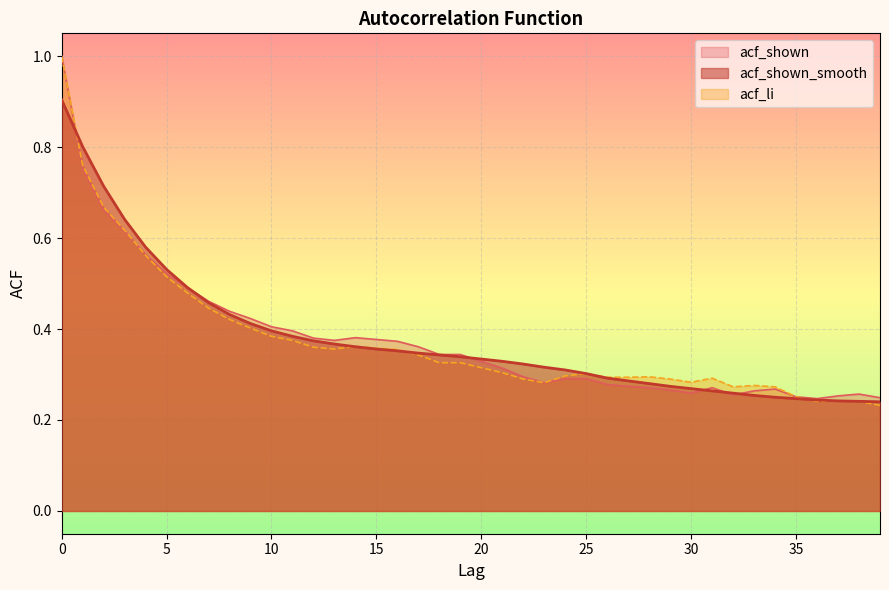

What is the value of the acf_li point at the 26th from the left?

0.3